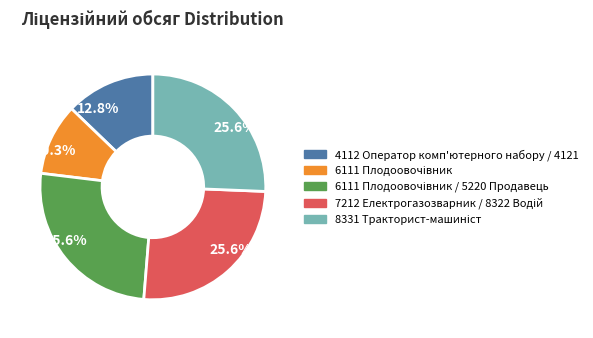

Does any single category account for the majority?

No